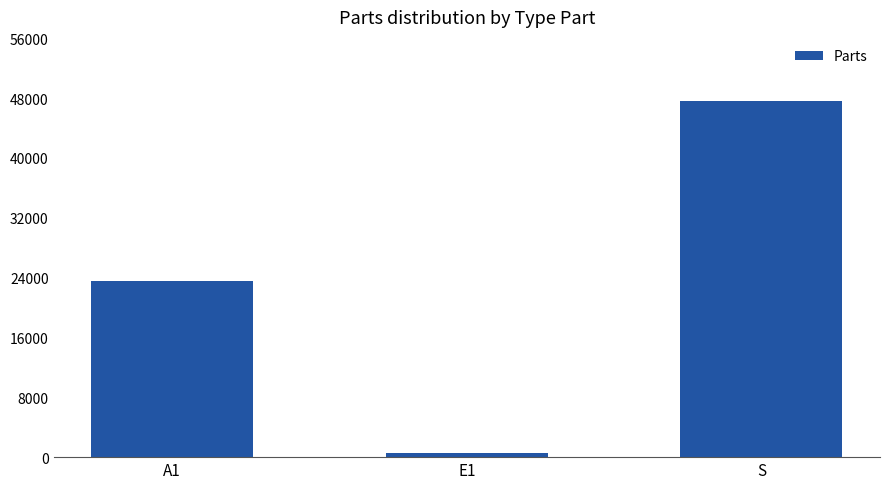

What is the approximate value at A1?

23591.0